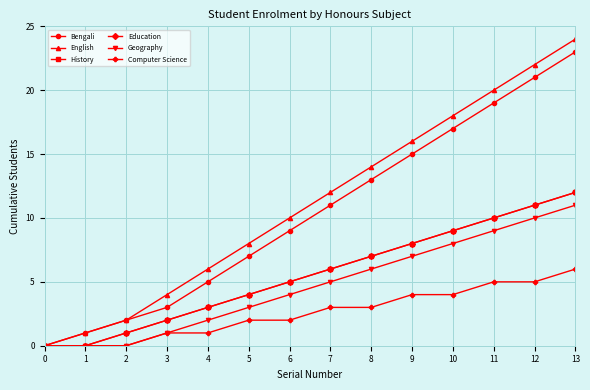

List the series in order of their peak value, highest first.

English, Bengali, History, Education, Geography, Computer Science